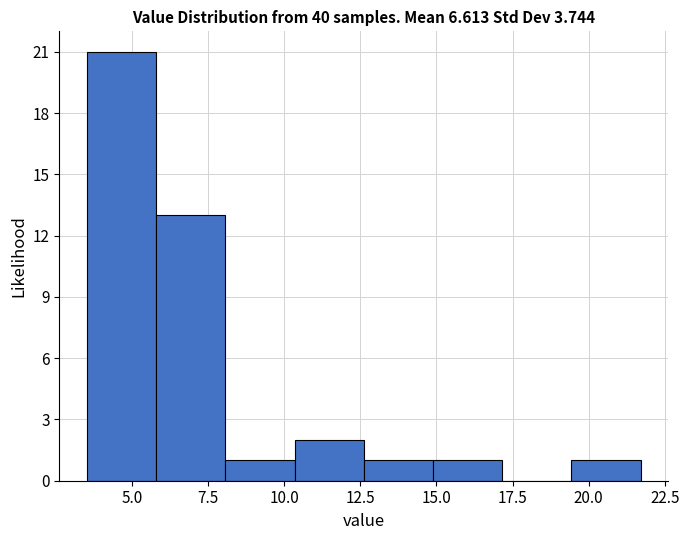

Over which range of the x-axis is the bar tallest?

3.5 to 6.0